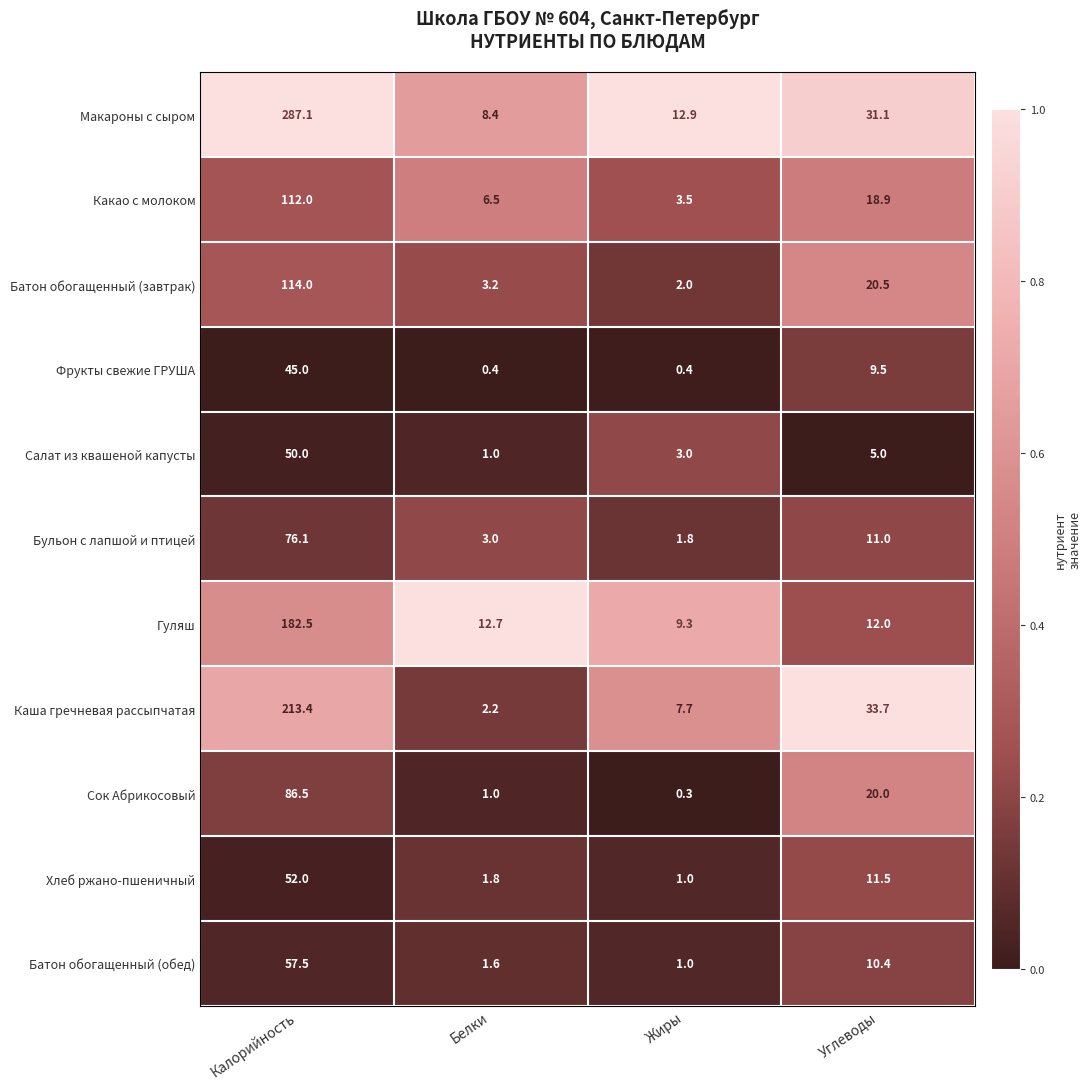

What is the difference between the maximum and second lowest values in the Гуляш series?

170.5